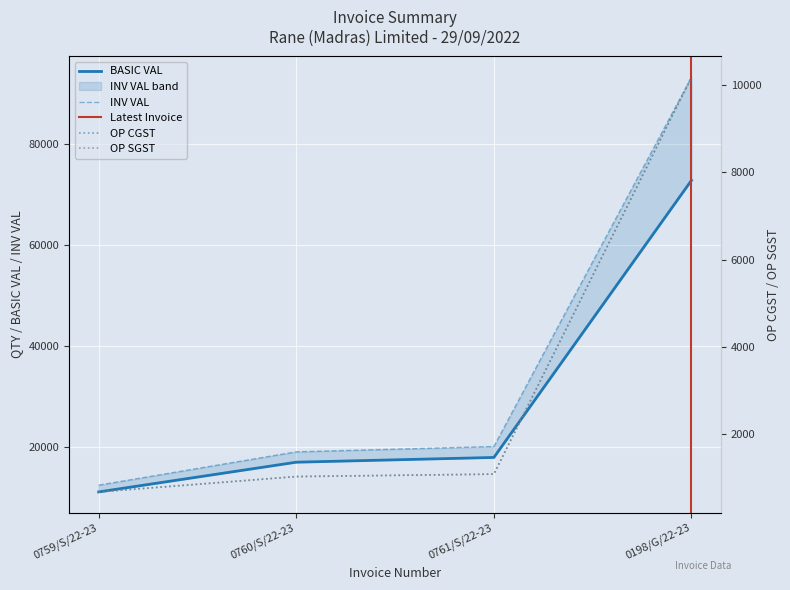

Where does the BASIC VAL series first go above 18000?

0198/G/22-23